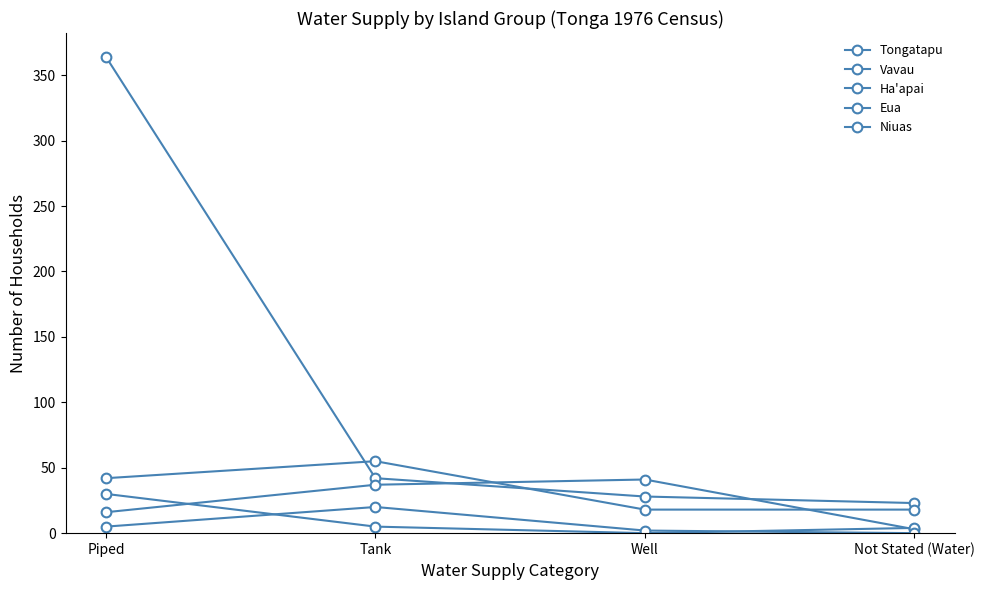

What is the difference between the maximum and minimum values in the Niuas series?

20